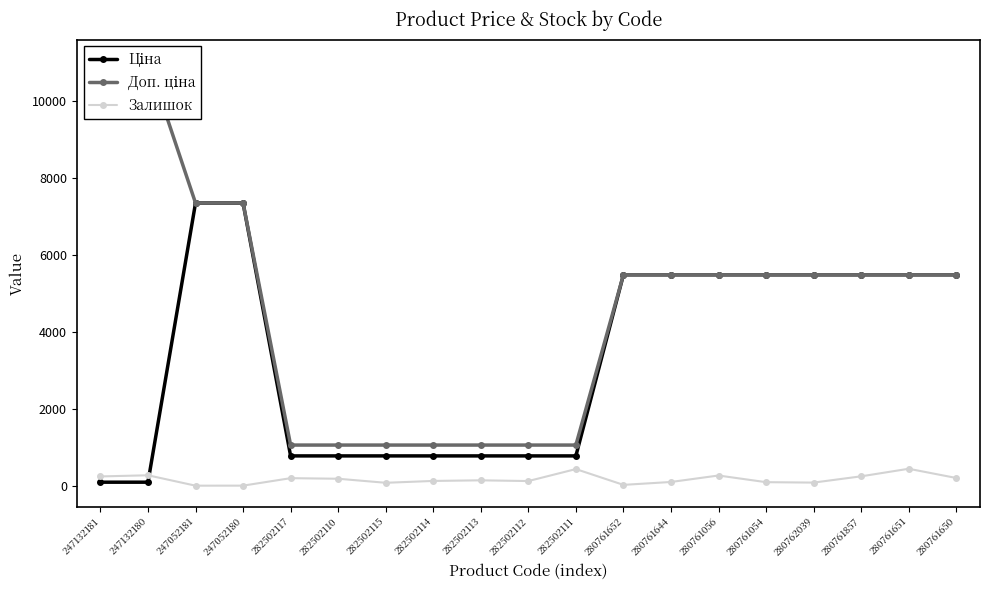

At 280761054, list the series in order from smallest to largest.

Залишок, Ціна, Доп. ціна